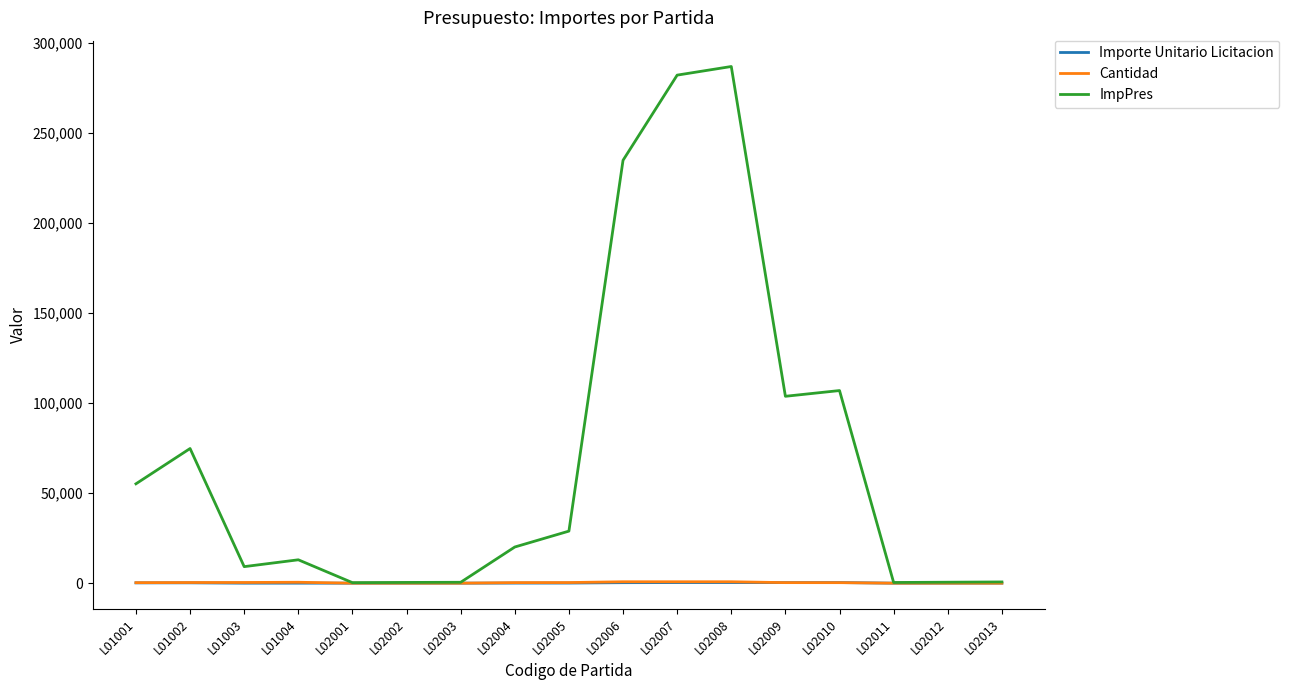

At which label does ImpPres first exceed 20103?

L01001